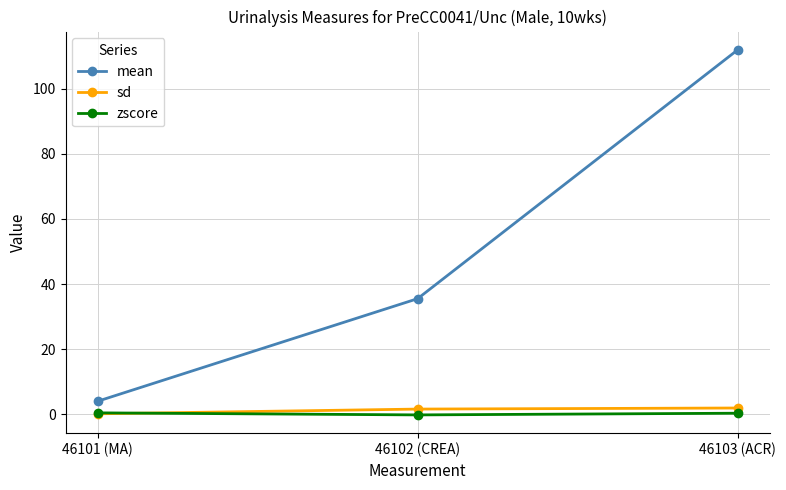

Is it true that mean equals 112.0 at 46103 (ACR)?

True